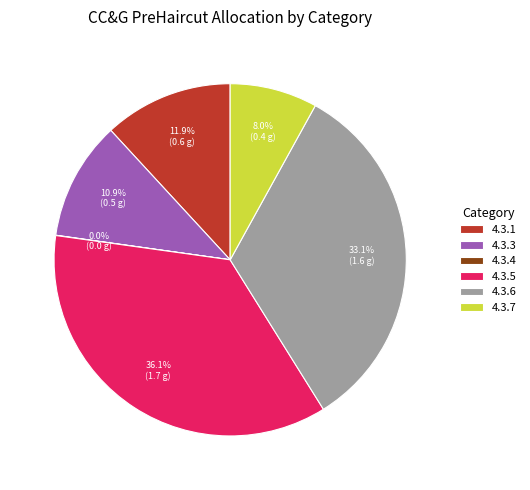

Between 4.3.7 and 4.3.1, which is larger?

4.3.1